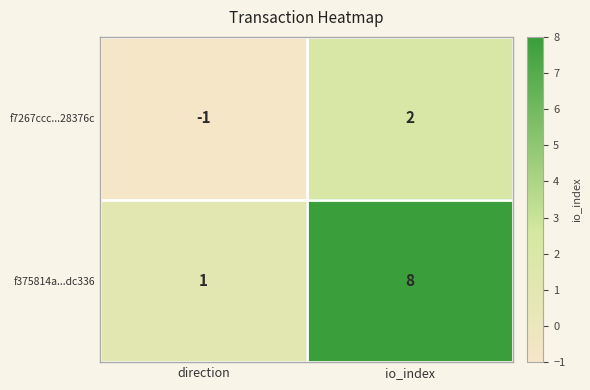

What is the difference between the maximum and minimum values in the f7267ccc...28376c series?

3